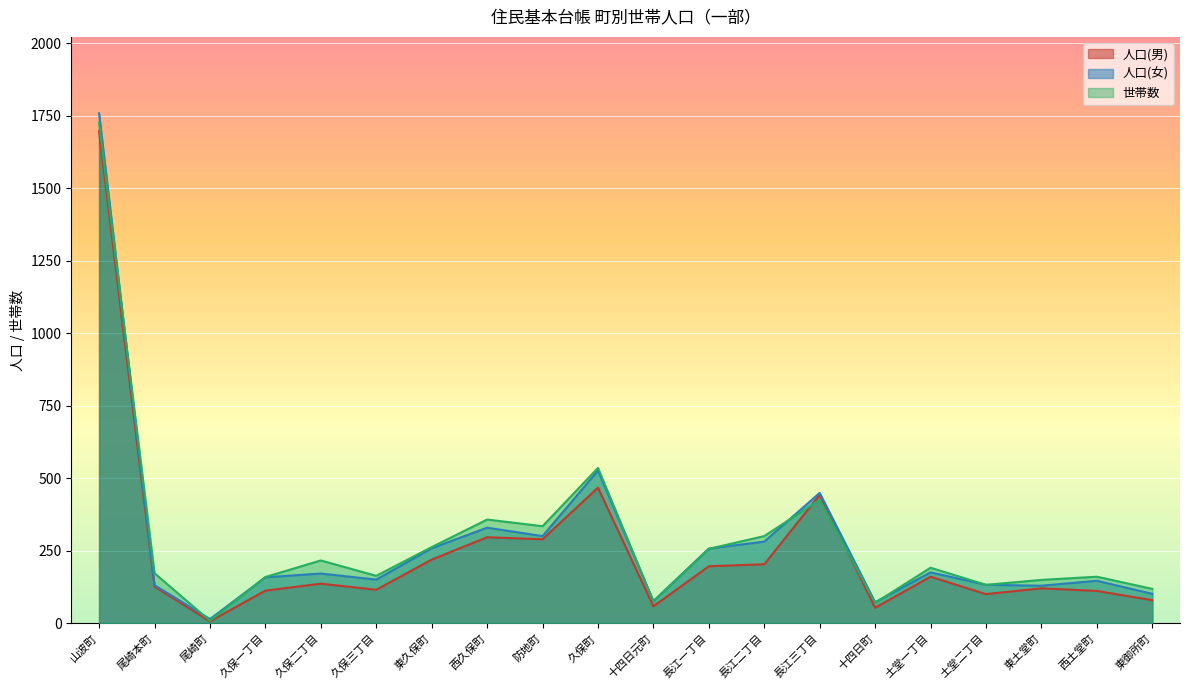

How many data points in 人口(男) are above 137?

9